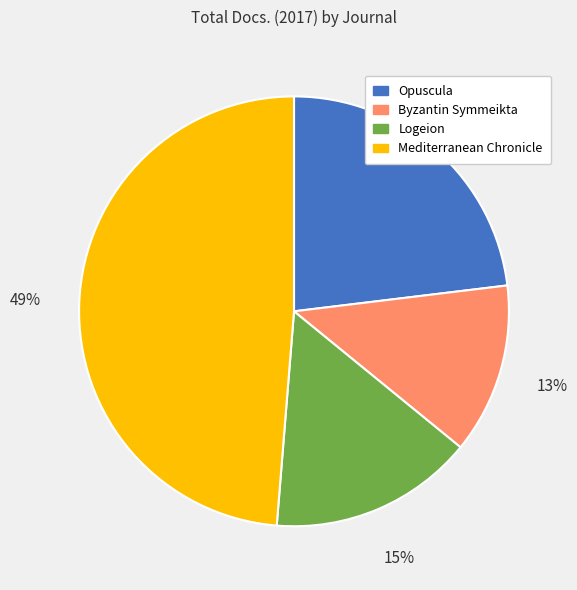

Rank the categories by value from lowest to highest.

Byzantin Symmeikta, Logeion, Opuscula, Mediterranean Chronicle